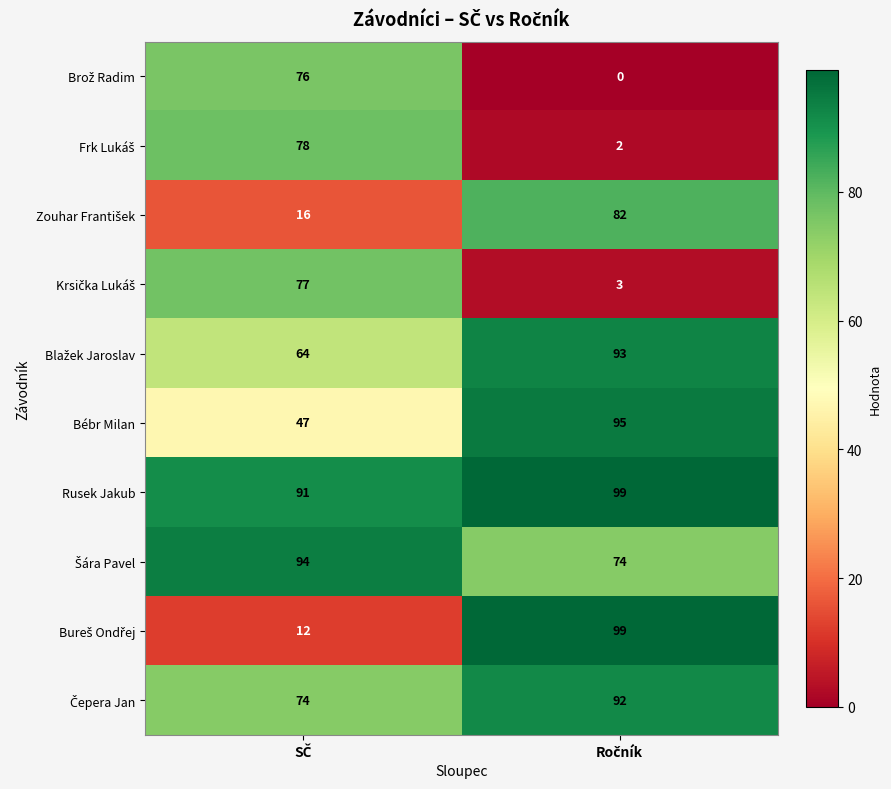

Which series has the largest total across all categories?

Rusek Jakub